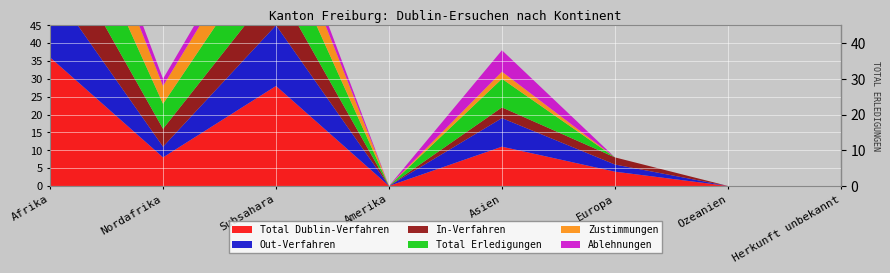

Reading left to right, extract all data points from this chart.

Total Dublin-Verfahren: Afrika=36	Nordafrika=8	Subsahara=28	Amerika=0	Asien=11	Europa=4	Ozeanien=0	Herkunft unbekannt=0
Out-Verfahren: Afrika=20	Nordafrika=3	Subsahara=17	Amerika=0	Asien=8	Europa=2	Ozeanien=0	Herkunft unbekannt=0
In-Verfahren: Afrika=16	Nordafrika=5	Subsahara=11	Amerika=0	Asien=3	Europa=2	Ozeanien=0	Herkunft unbekannt=0
Total Erledigungen: Afrika=21	Nordafrika=7	Subsahara=14	Amerika=0	Asien=8	Europa=0	Ozeanien=0	Herkunft unbekannt=0
Zustimmungen: Afrika=15	Nordafrika=5	Subsahara=10	Amerika=0	Asien=2	Europa=0	Ozeanien=0	Herkunft unbekannt=0
Ablehnungen: Afrika=6	Nordafrika=2	Subsahara=4	Amerika=0	Asien=6	Europa=0	Ozeanien=0	Herkunft unbekannt=0